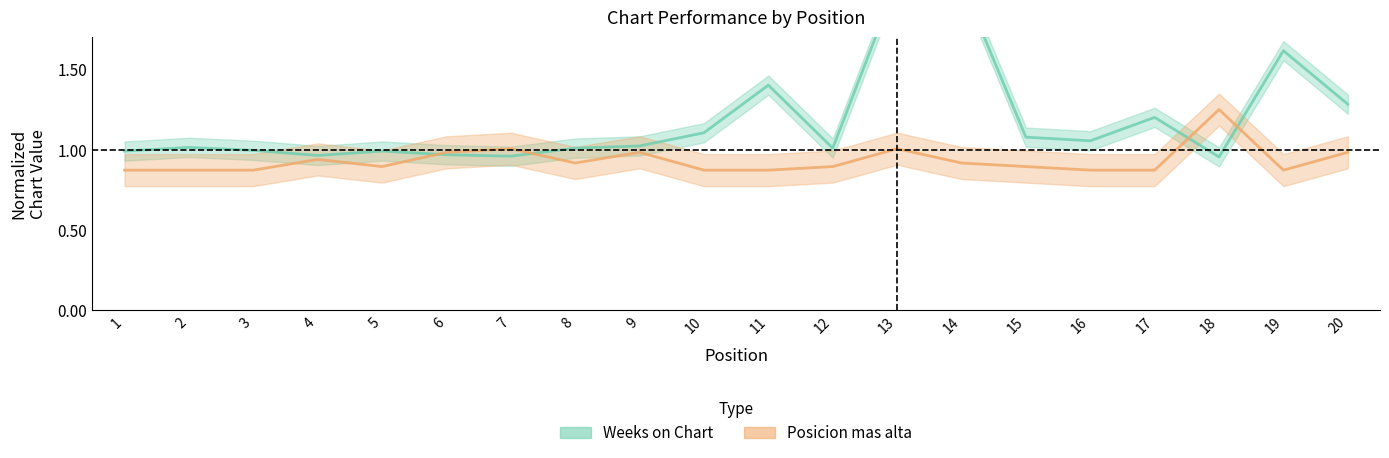

Reading left to right, extract all data points from this chart.

Weeks on Chart: 1=1.0	2=1.0	3=1.0	4=1.0	5=1.0	6=1.0	7=1.0	8=1.0	9=1.0	10=1.1	11=1.4	12=1.0	13=2.0	14=2.0	15=1.1	16=1.1	17=1.2	18=1.0	19=1.6	20=1.3
Posicion mas alta: 1=0.9	2=0.9	3=0.9	4=0.9	5=0.9	6=1.0	7=1.0	8=0.9	9=1.0	10=0.9	11=0.9	12=0.9	13=1.0	14=0.9	15=0.9	16=0.9	17=0.9	18=1.2	19=0.9	20=1.0